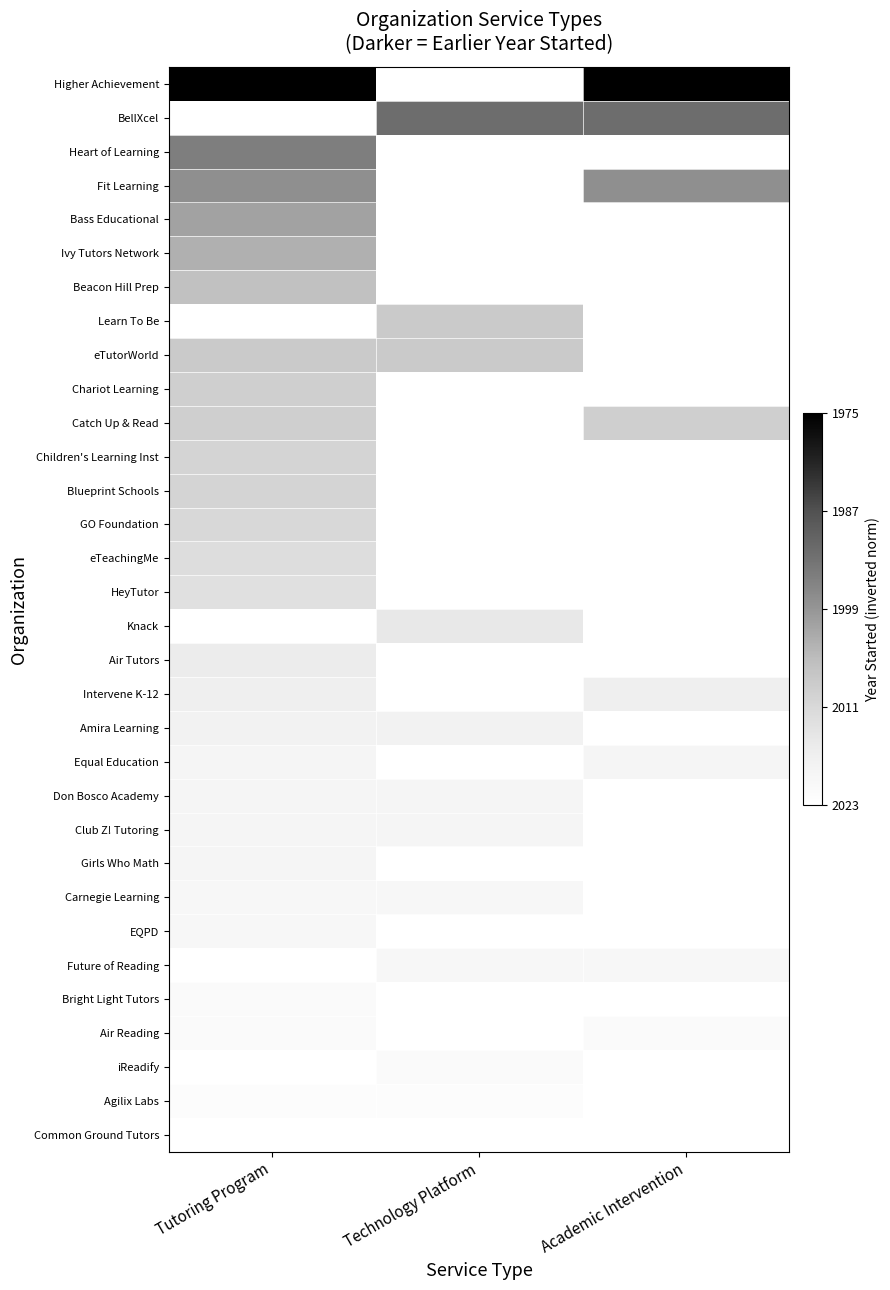

Which series has the widest spread of values?

Higher Achievement